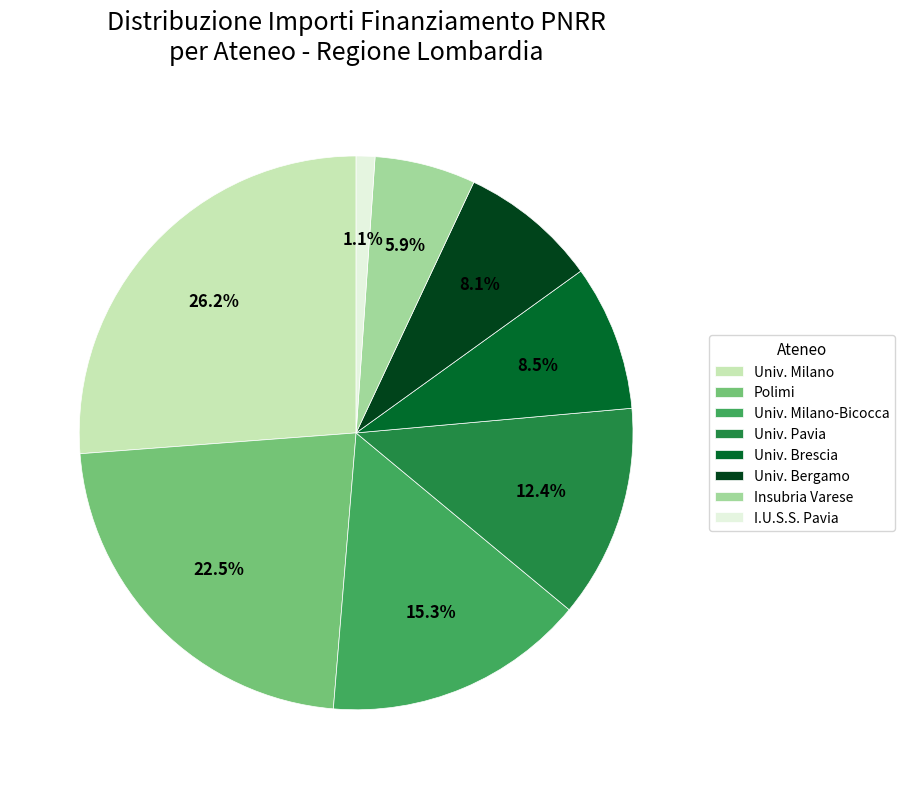

What is the largest slice in the pie chart?

Univ. Milano